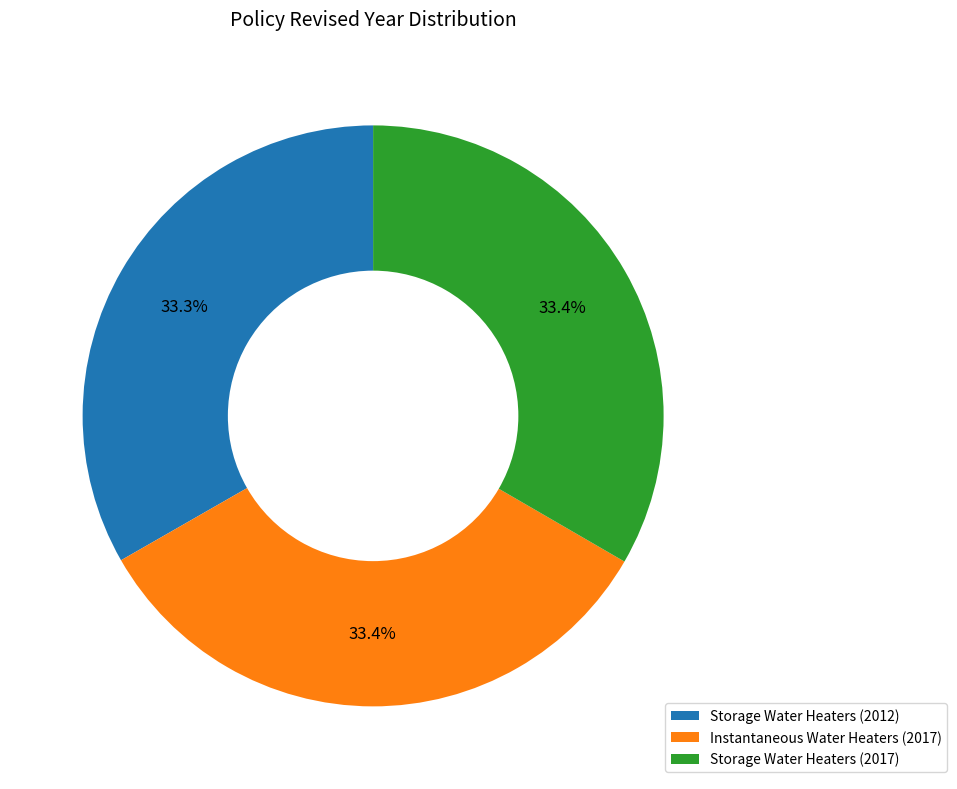

Count the number of slices in the pie.

3